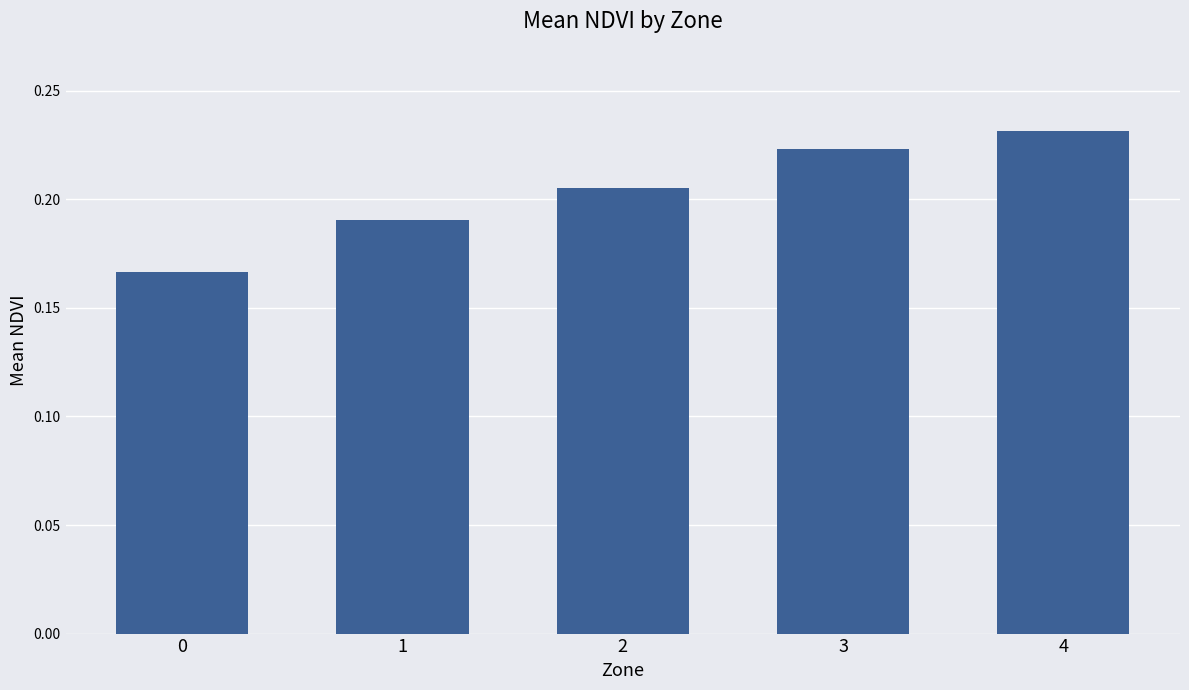

How many values are between 0 and 1?

5